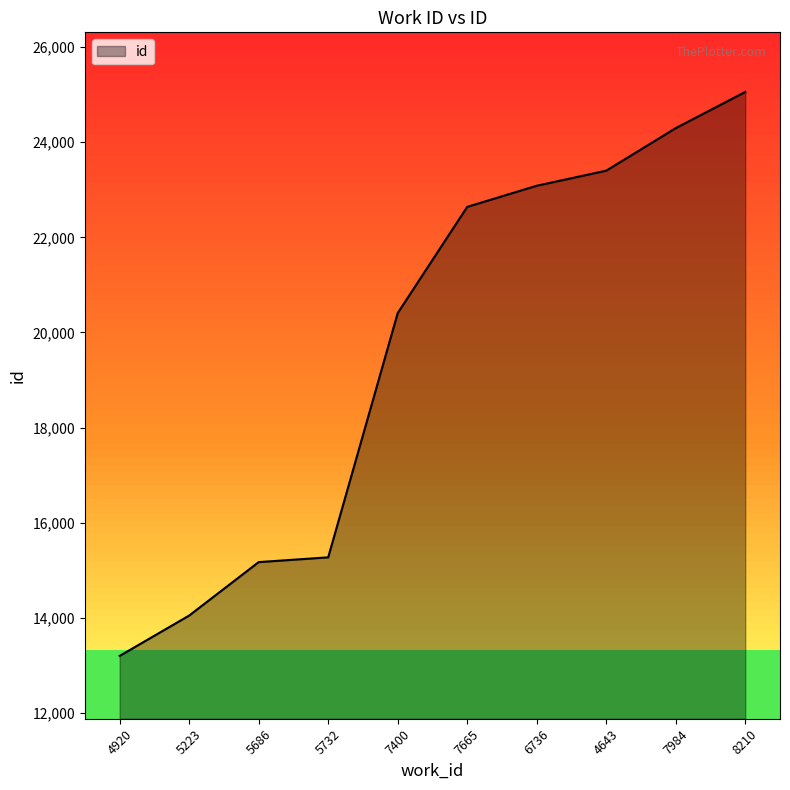

What is the difference between the values at 6736 and 8210?

1971